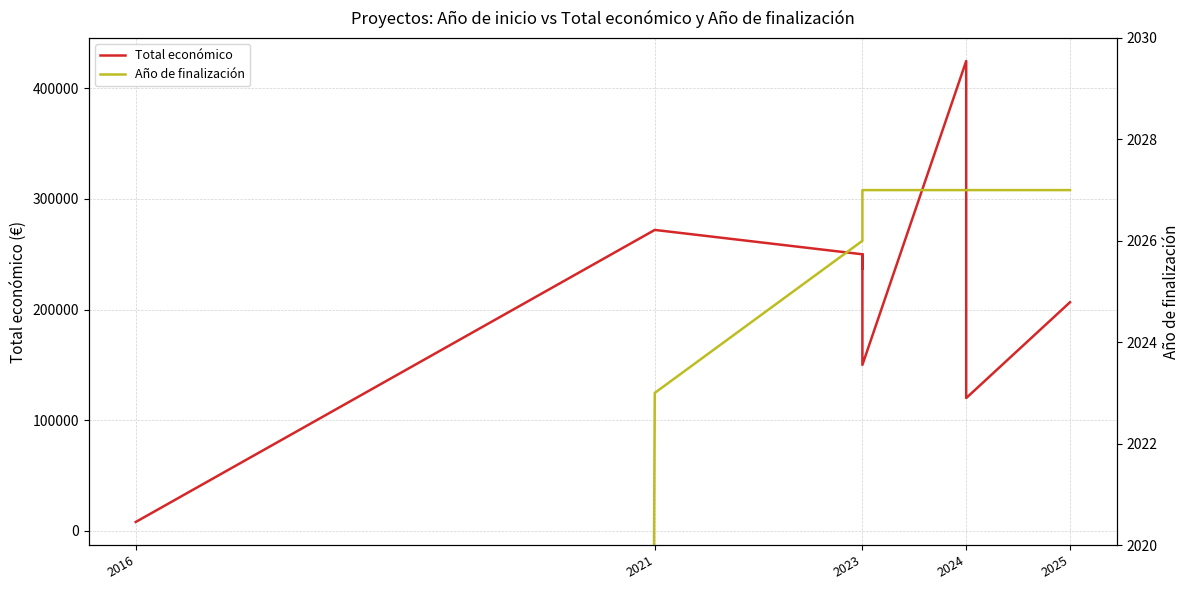

Is this an area chart (filled region under the line)?

No